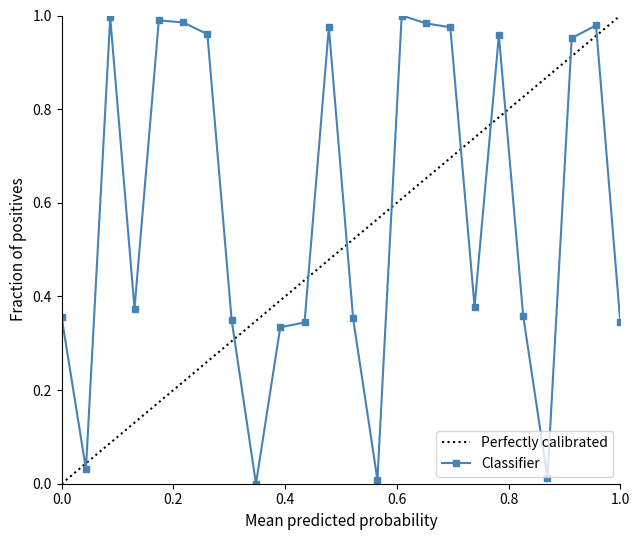

What is the maximum value shown in the chart?

1.0